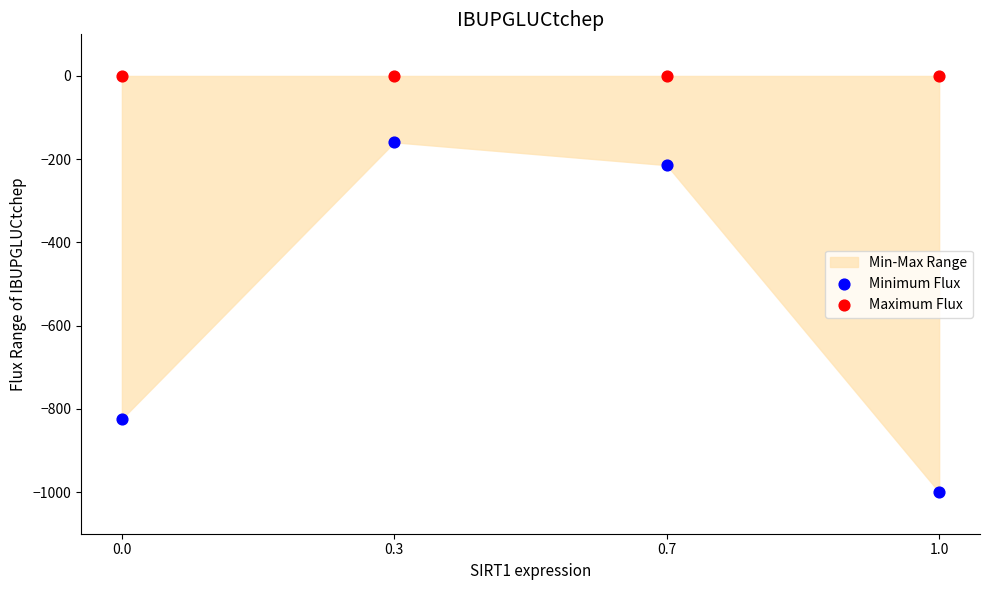

Which series reaches the maximum Y coordinate?

Maximum Flux